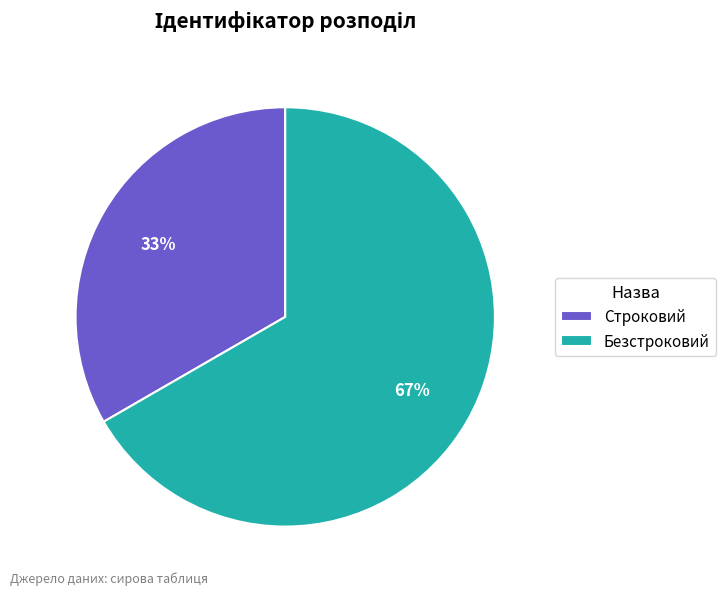

Does Строковий account for over 50% of the chart?

No